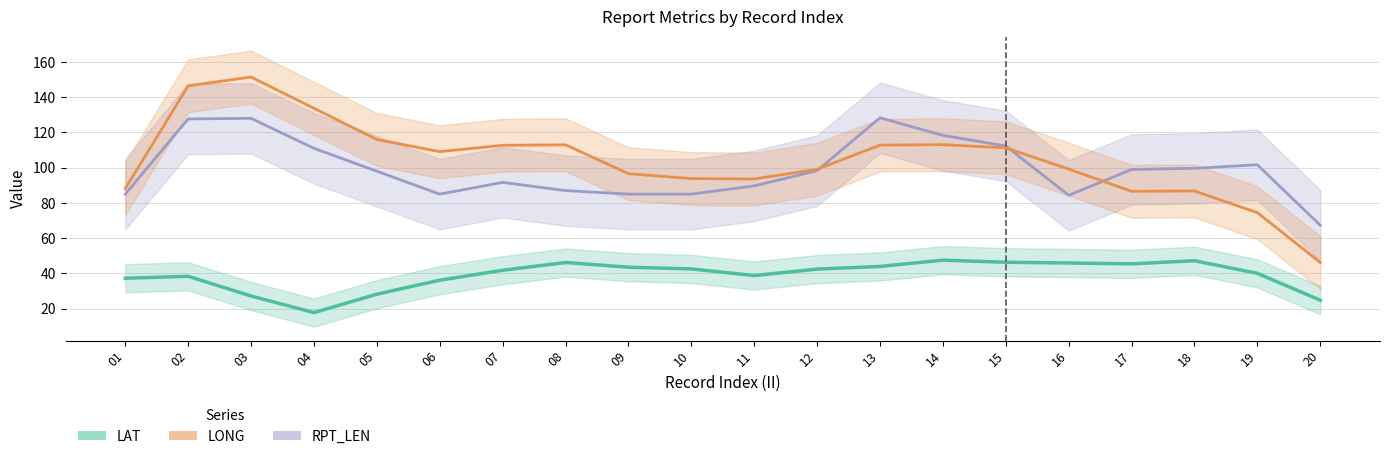

True or false: LAT and RPT_LEN intersect in this chart.

False